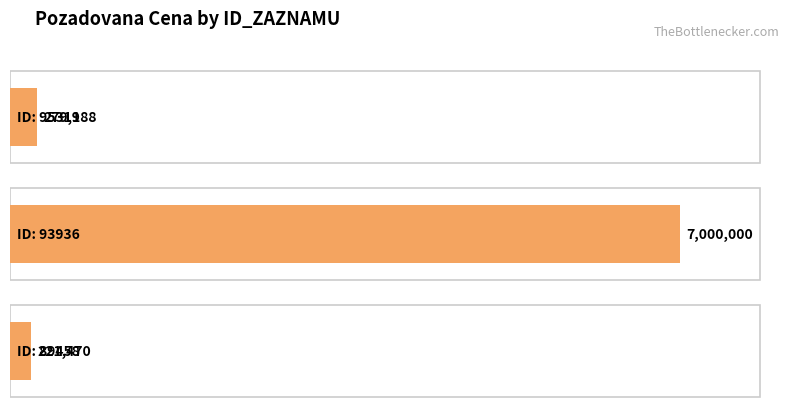

Where is the data nearest to the value 3610735?

95319